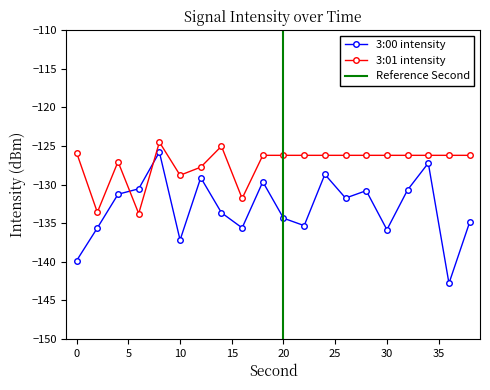

What is the value of the 3:01 intensity point at the 13th from the left?

-126.2